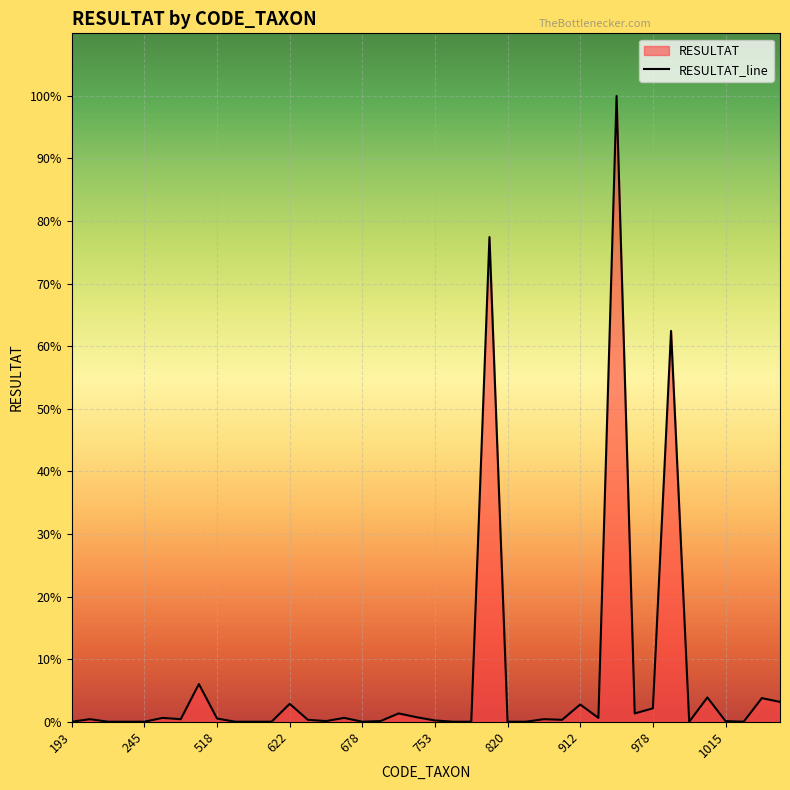

What is the sum of all values?

2671